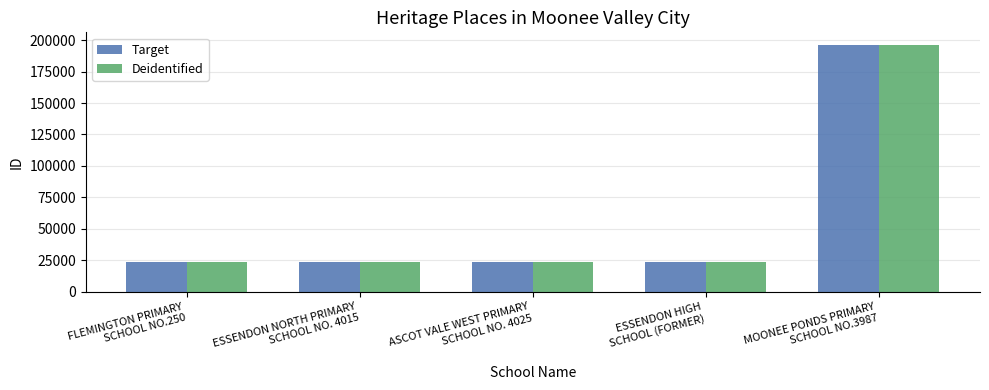

What position from the left is ESSENDON HIGH
SCHOOL (FORMER)?

4